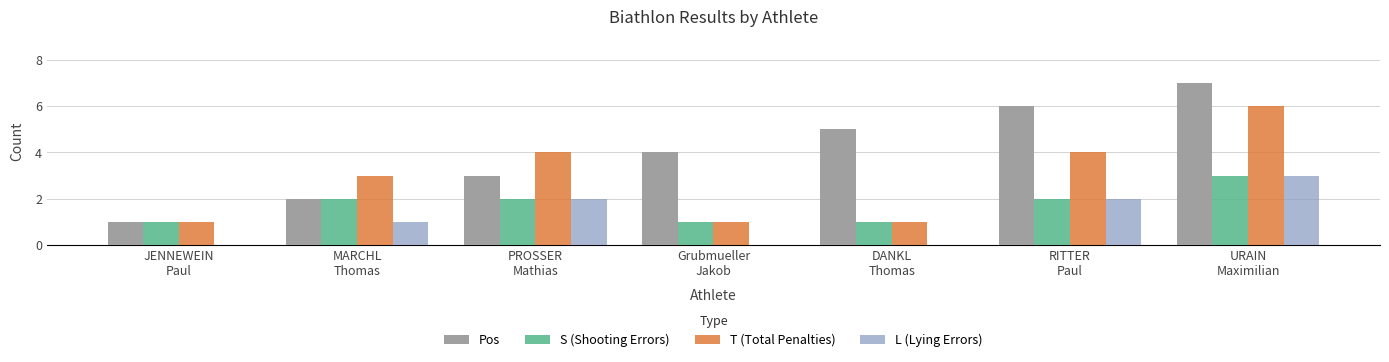

What is the total value across all series at DANKL
Thomas?

7